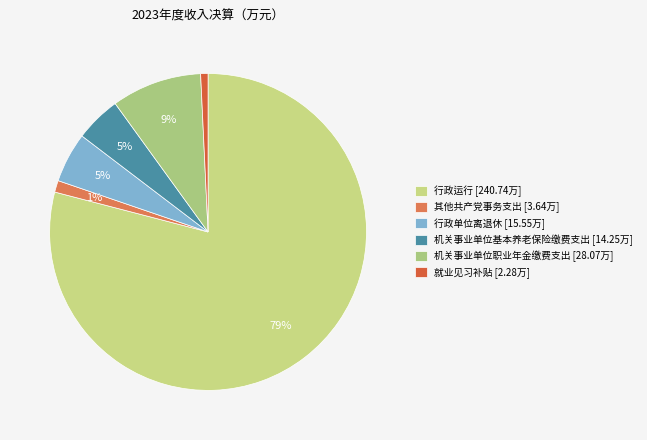

How many slices are in this pie chart?

6